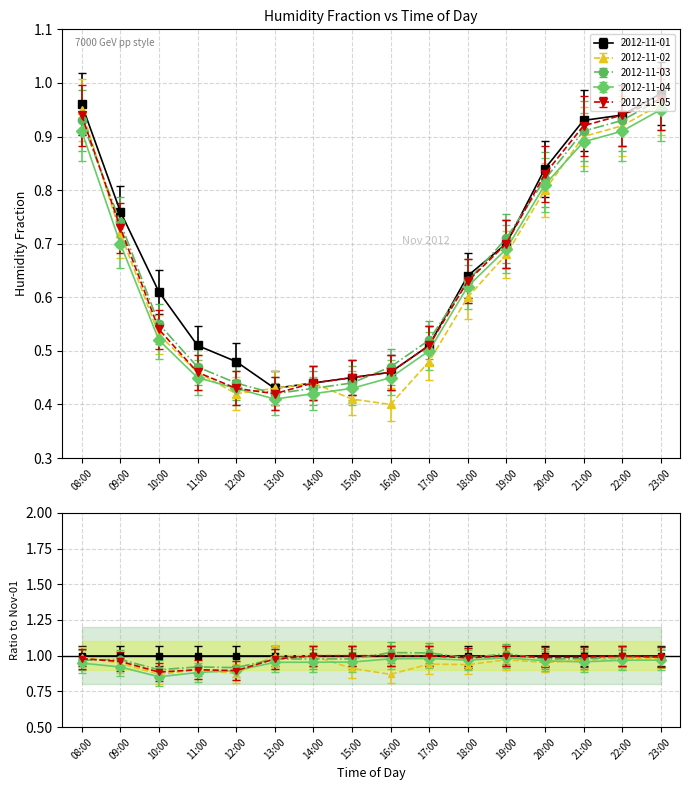

Reading left to right, extract all data points from this chart.

2012-11-01: 08:00=1.0	09:00=0.8	10:00=0.6	11:00=0.5	12:00=0.5	13:00=0.4	14:00=0.4	15:00=0.5	16:00=0.5	17:00=0.5	18:00=0.6	19:00=0.7	20:00=0.8	21:00=0.9	22:00=0.9	23:00=1.0
2012-11-02: 08:00=0.9	09:00=0.7	10:00=0.5	11:00=0.4	12:00=0.4	13:00=0.4	14:00=0.4	15:00=0.4	16:00=0.4	17:00=0.4	18:00=0.6	19:00=0.6	20:00=0.8	21:00=0.8	22:00=0.9	23:00=0.9
2012-11-03: 08:00=0.9	09:00=0.7	10:00=0.5	11:00=0.4	12:00=0.4	13:00=0.4	14:00=0.4	15:00=0.4	16:00=0.4	17:00=0.5	18:00=0.6	19:00=0.7	20:00=0.8	21:00=0.9	22:00=0.9	23:00=0.9
2012-11-04: 08:00=0.9	09:00=0.7	10:00=0.5	11:00=0.5	12:00=0.4	13:00=0.4	14:00=0.4	15:00=0.4	16:00=0.5	17:00=0.5	18:00=0.6	19:00=0.7	20:00=0.8	21:00=0.9	22:00=0.9	23:00=0.9
2012-11-05: 08:00=0.9	09:00=0.7	10:00=0.5	11:00=0.5	12:00=0.4	13:00=0.4	14:00=0.4	15:00=0.5	16:00=0.5	17:00=0.5	18:00=0.6	19:00=0.7	20:00=0.8	21:00=0.9	22:00=0.9	23:00=1.0